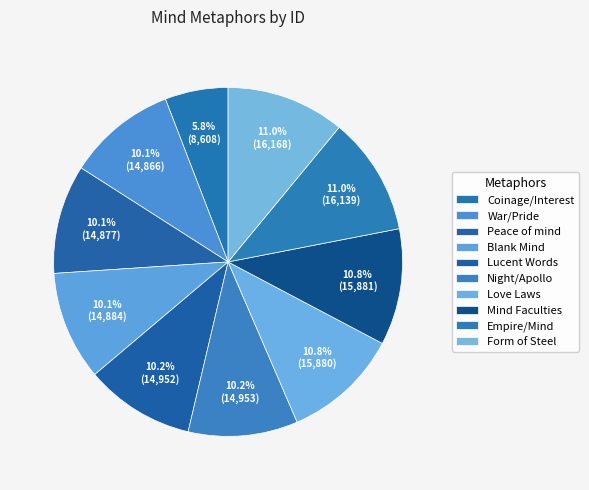

Count the number of slices in the pie.

10